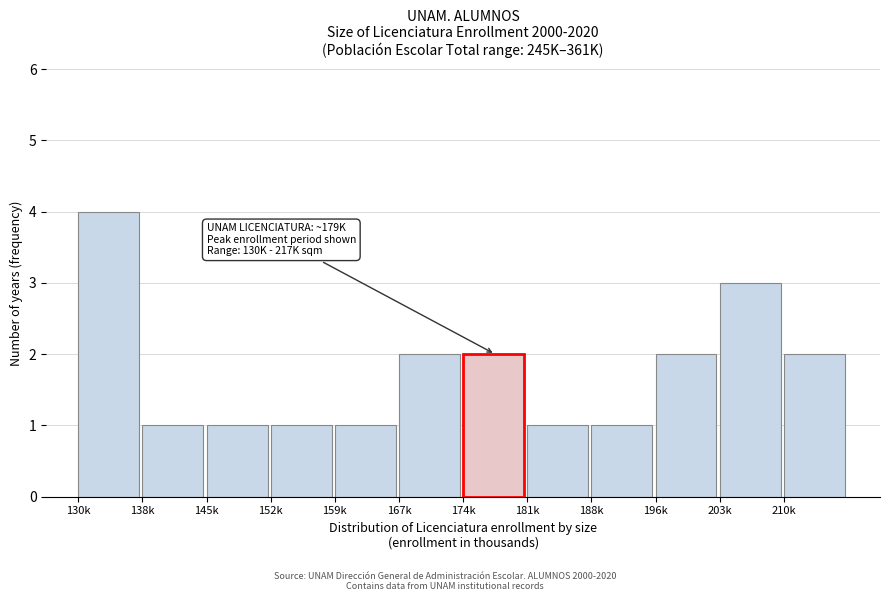

Reading left to right, list all the values displayed in this chart.

130k=4	138k=1	145k=1	152k=1	159k=1	167k=2	174k=2	181k=1	188k=1	196k=2	203k=3	210k=2